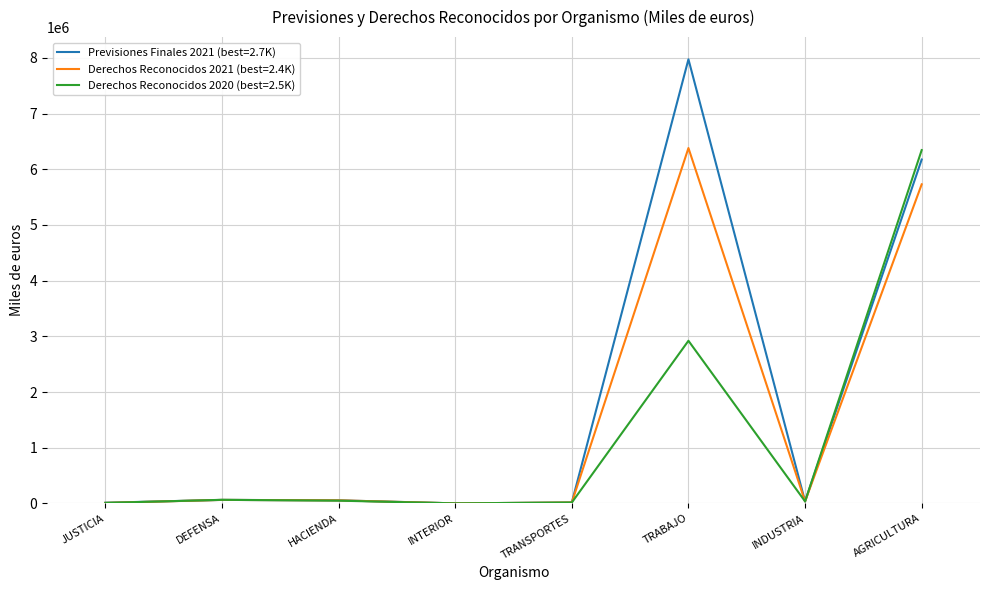

What position from the right is INTERIOR?

5